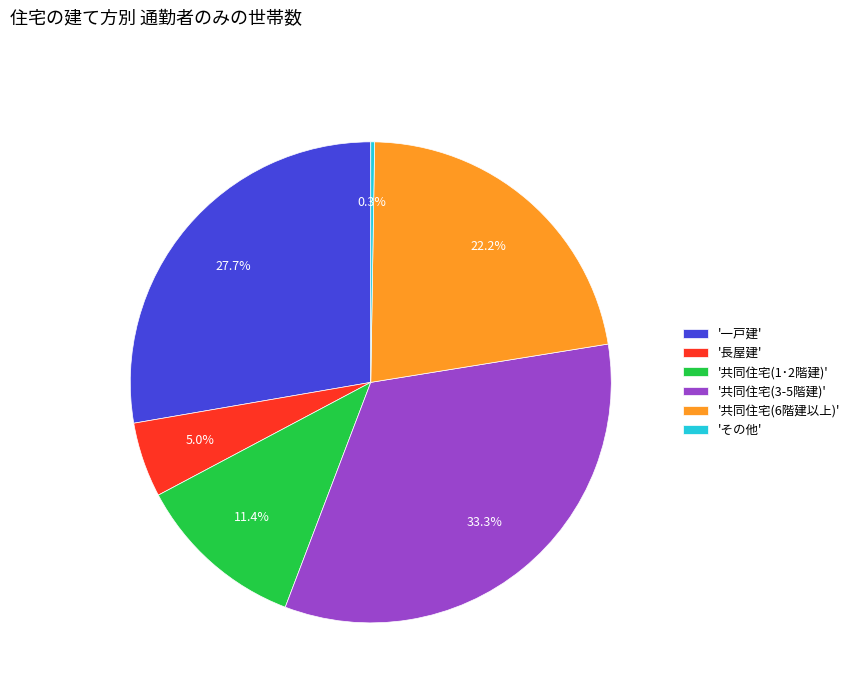

Is there a majority slice in this chart?

No